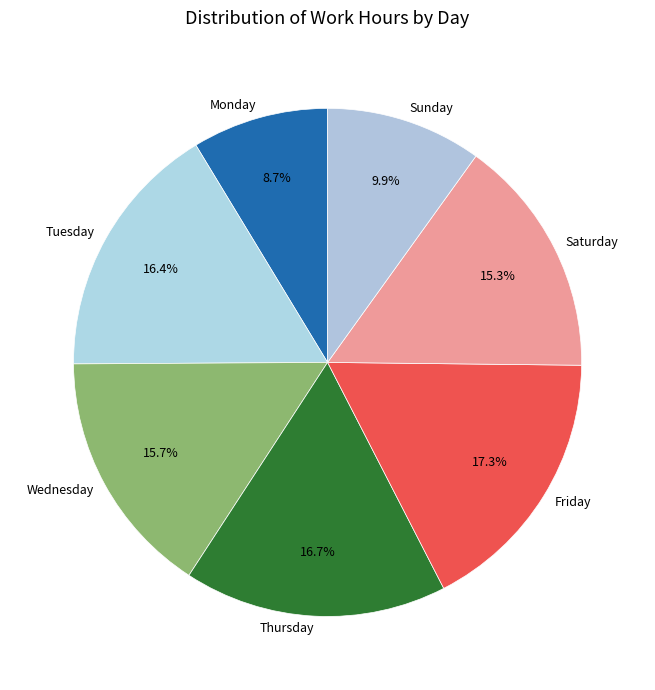

Between Saturday and Friday, which is larger?

Friday